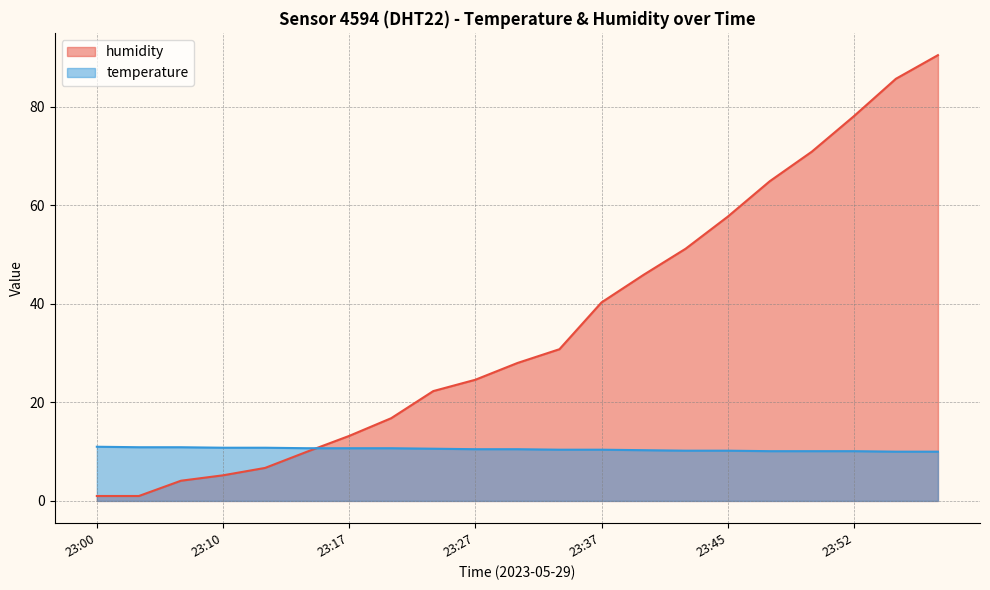

At which label does humidity reach its peak?

23:57